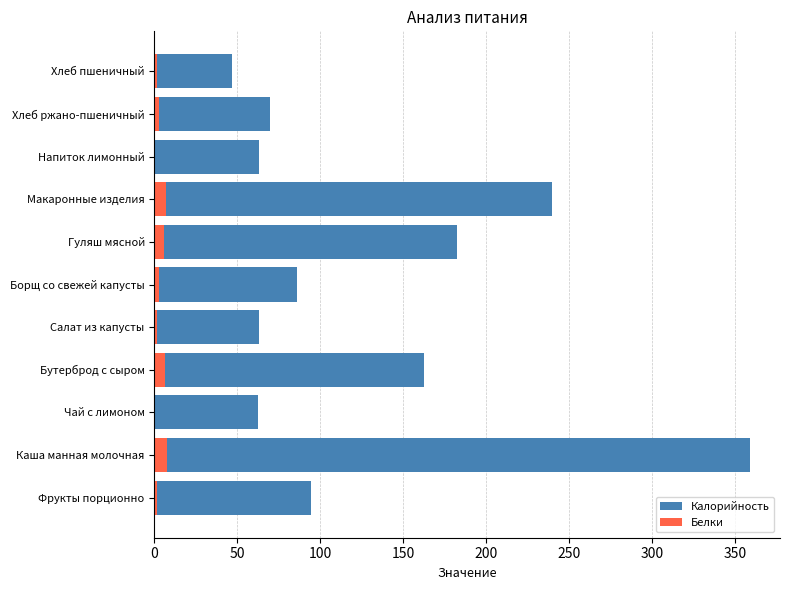

What is the sum of all Калорийность values?

1428.5